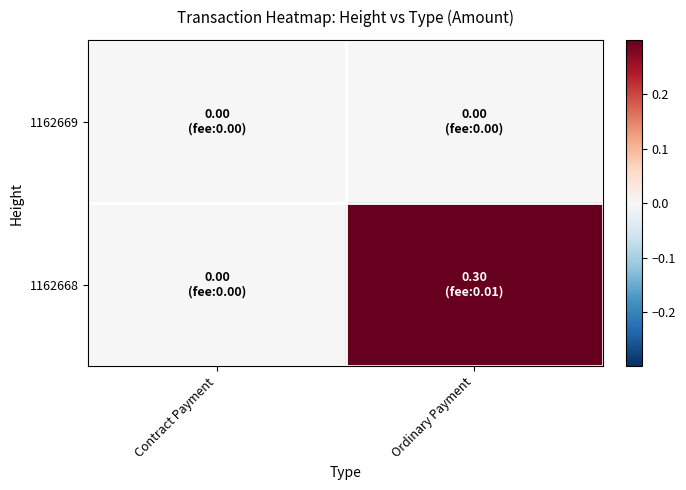

Reading right to left, extract all data points from this chart.

1162669: Ordinary Payment=0.0	Contract Payment=0.0
1162668: Ordinary Payment=0.3	Contract Payment=0.0